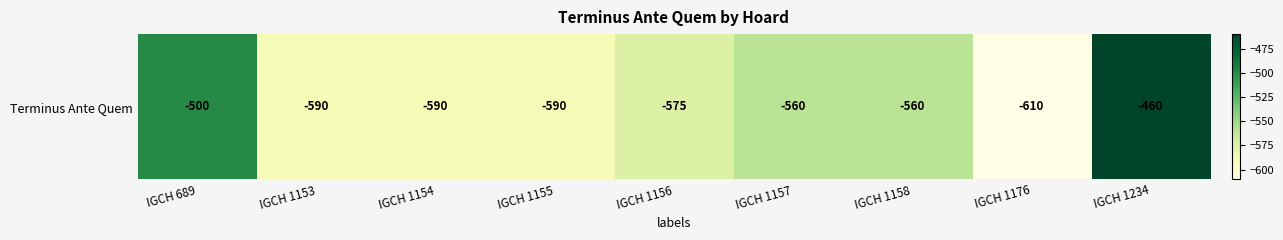

Rank the categories by value from lowest to highest.

IGCH 1176, IGCH 1153, IGCH 1154, IGCH 1155, IGCH 1156, IGCH 1157, IGCH 1158, IGCH 689, IGCH 1234